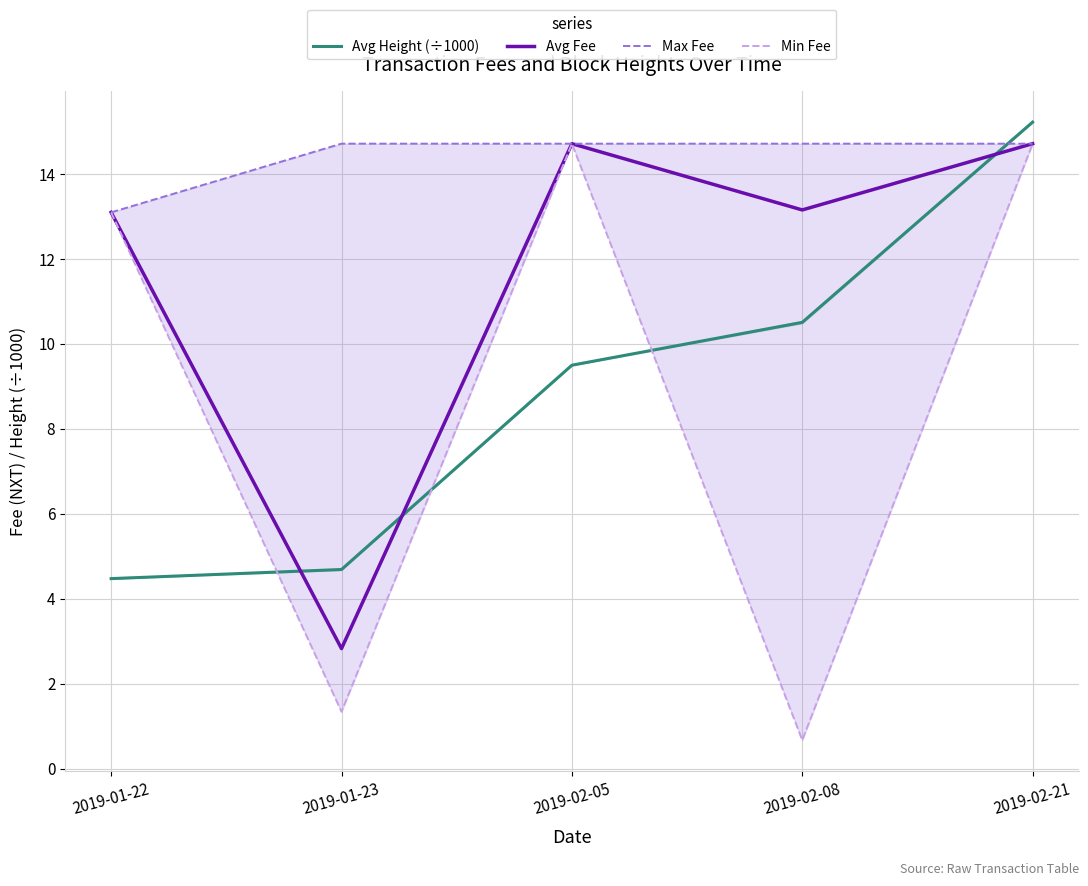

True or false: Min Fee and Avg Fee cross at least once.

False